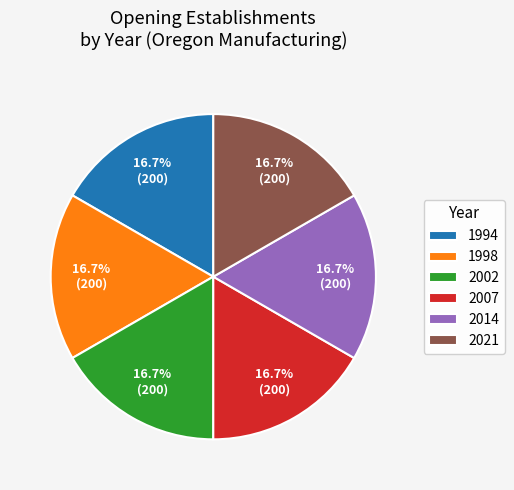

How many slices are in this pie chart?

6